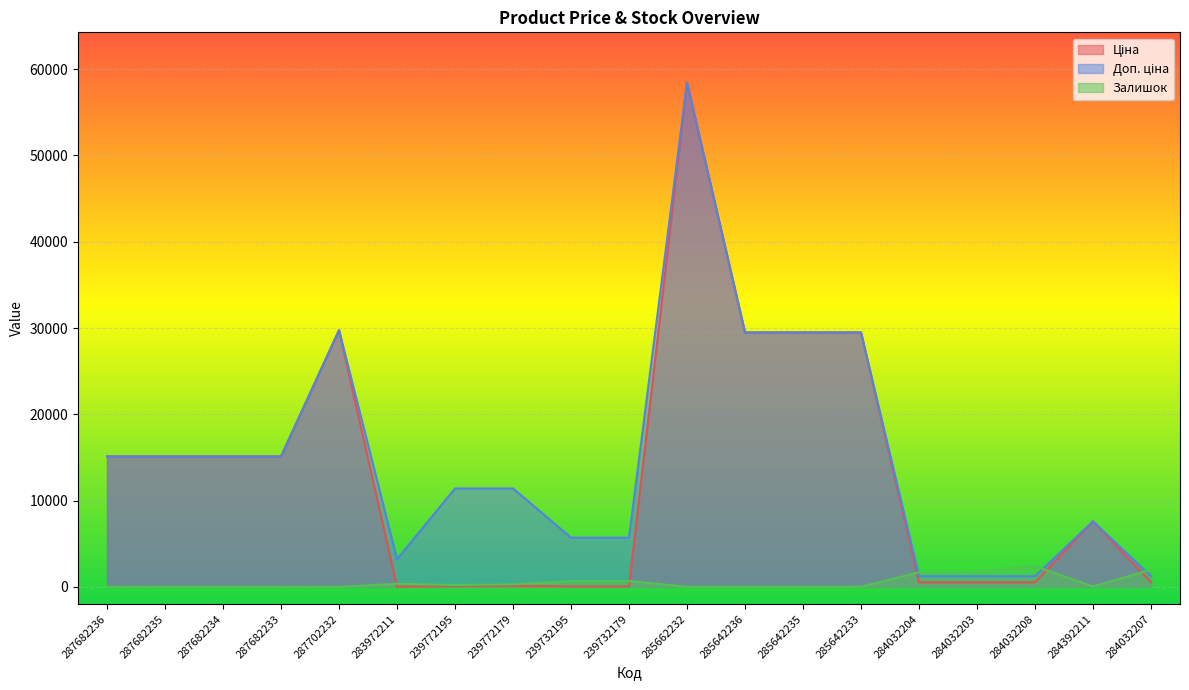

Reading left to right, list all the values displayed in this chart.

Ціна: 287682236=15120.0	287682235=15120.0	287682234=15120.0	287682233=15120.0	287702232=29747.2	283972211=32.0	239772195=114.1	239772179=114.1	239732195=57.0	239732179=57.0	285662232=58426.5	285642236=29491.5	285642235=29491.5	285642233=29491.5	284032204=539.0	284032203=539.0	284032208=539.0	284392211=7596.5	284032207=539.0
Доп. ціна: 287682236=15120.0	287682235=15120.0	287682234=15120.0	287682233=15120.0	287702232=29747.2	283972211=3205.0	239772195=11410.0	239772179=11410.0	239732195=5705.0	239732179=5705.0	285662232=58426.5	285642236=29491.5	285642235=29491.5	285642233=29491.5	284032204=1235.4	284032203=1235.4	284032208=1235.4	284392211=7596.5	284032207=1235.4
Залишок: 287682236=0.0	287682235=0.0	287682234=0.0	287682233=0.0	287702232=0.0	283972211=360.0	239772195=218.0	239772179=290.0	239732195=670.0	239732179=676.0	285662232=12.0	285642236=11.0	285642235=11.0	285642233=13.0	284032204=1682.0	284032203=1774.0	284032208=2400.0	284392211=43.0	284032207=1986.0